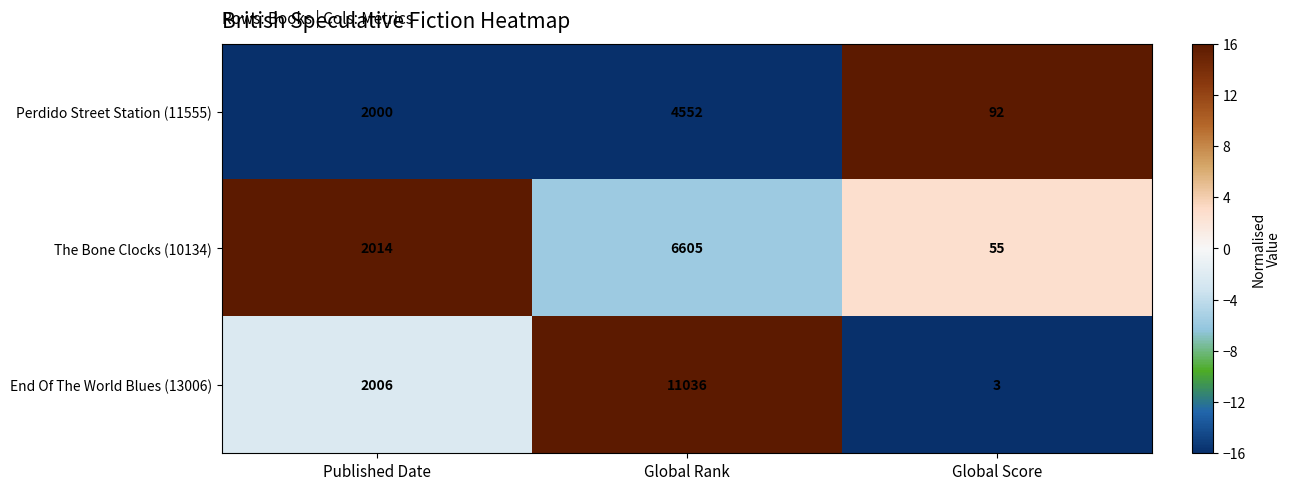

Which series has the largest total across all categories?

End Of The World Blues (13006)